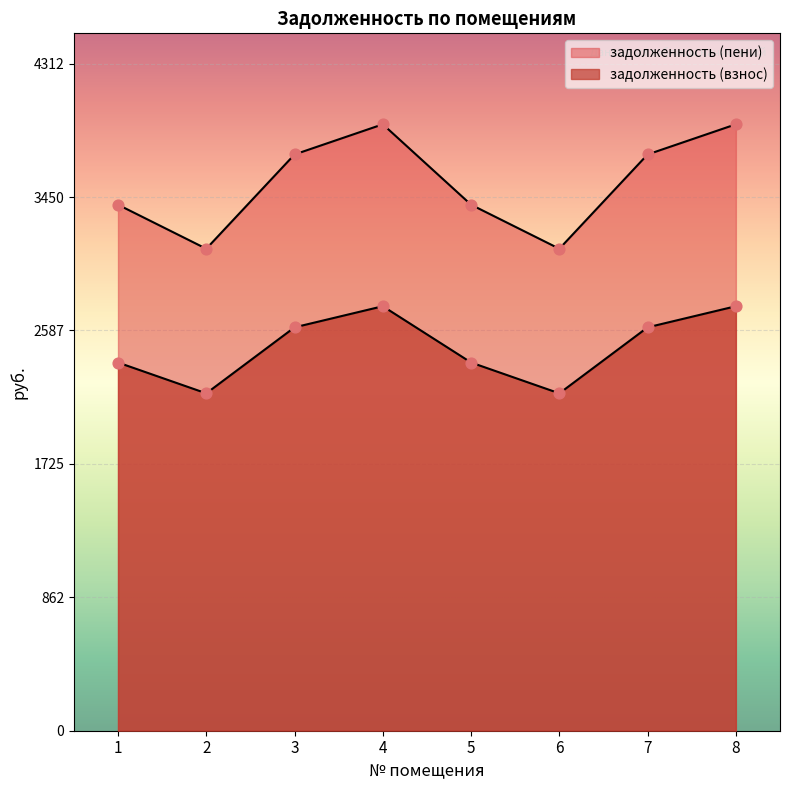

What is the total value across all series at 1?

5781.4